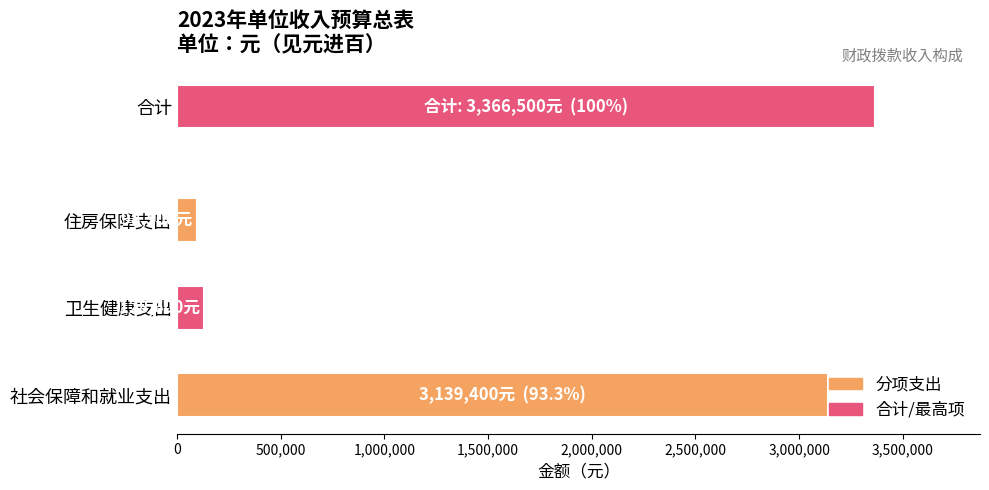

What is the change in value from 卫生健康支出 to 住房保障支出?

-30100